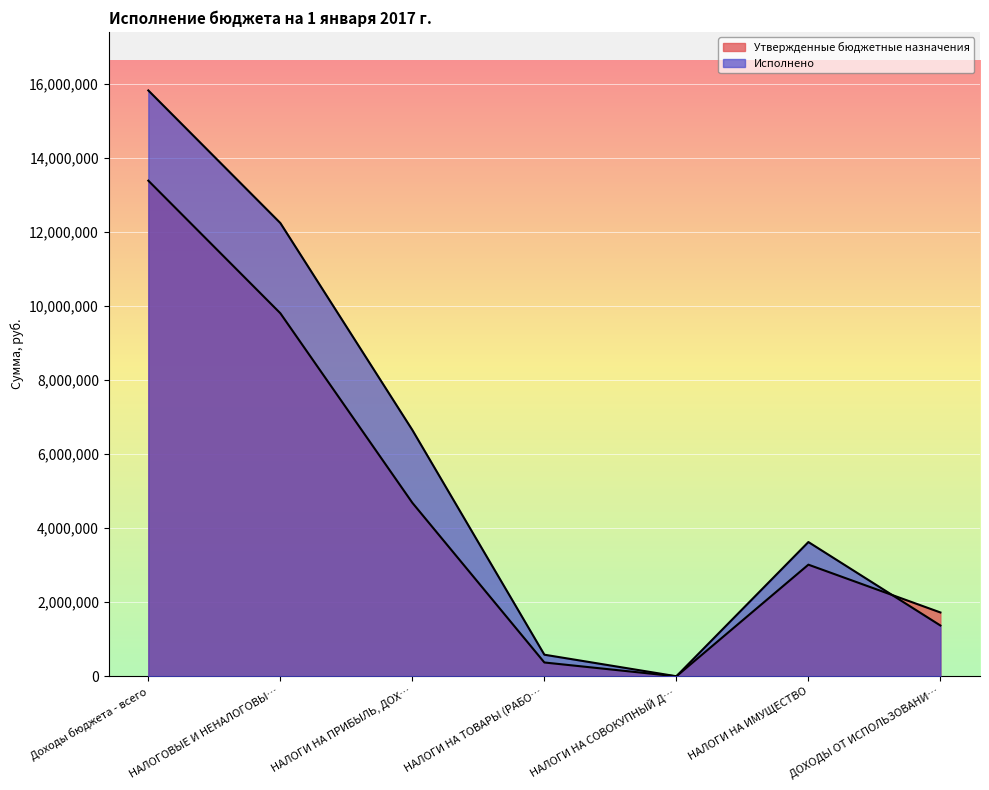

What is the sum of the Исполнено values at НАЛОГИ НА СОВОКУПНЫЙ Д… and НАЛОГОВЫЕ И НЕНАЛОГОВЫ…?

12242901.5